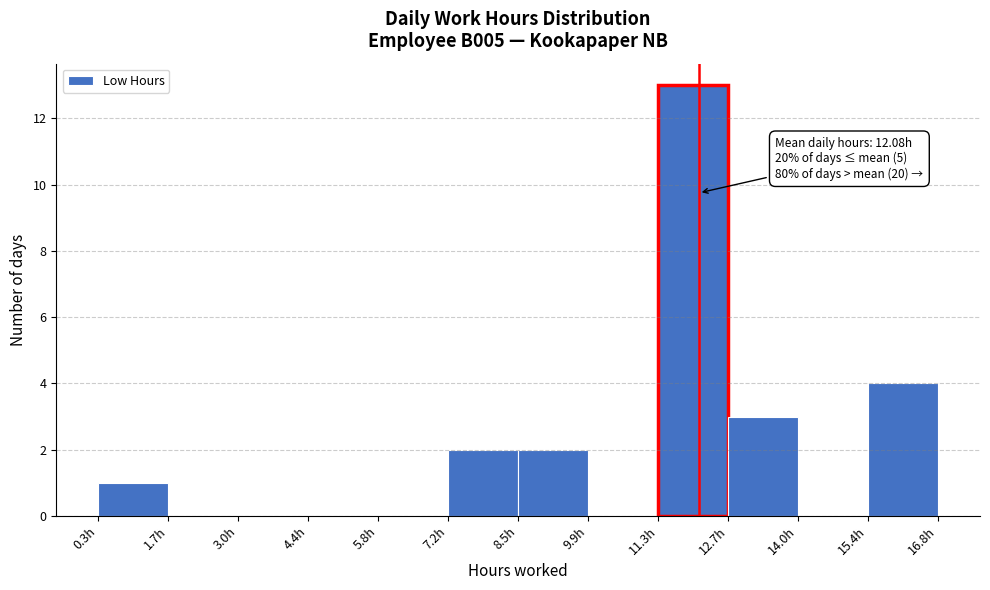

Over which range of the x-axis is the bar tallest?

11.2 to 12.6